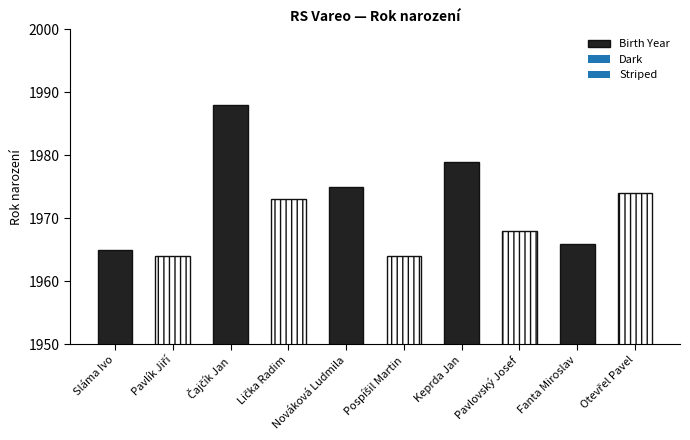

What position from the left is Čajčík Jan?

3